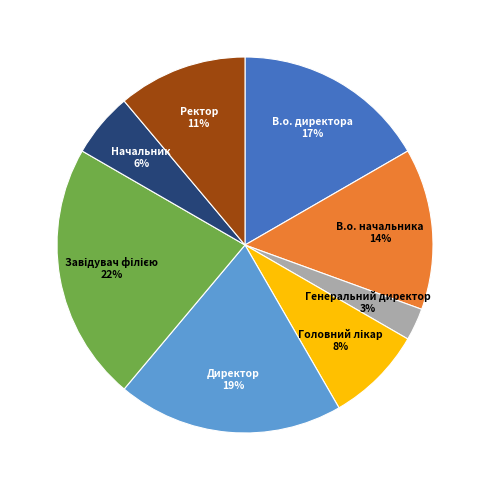

Is there any slice that represents more than half of the pie?

No